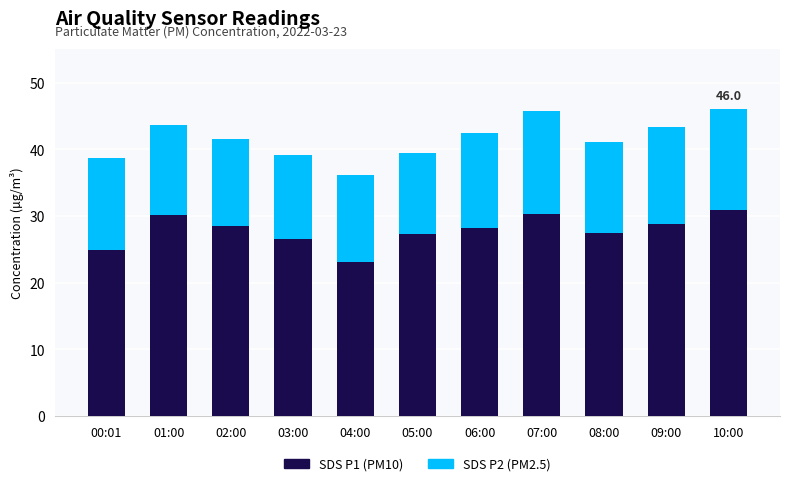

Is it true that SDS P1 (PM10) equals 15.8 at 08:00?

False